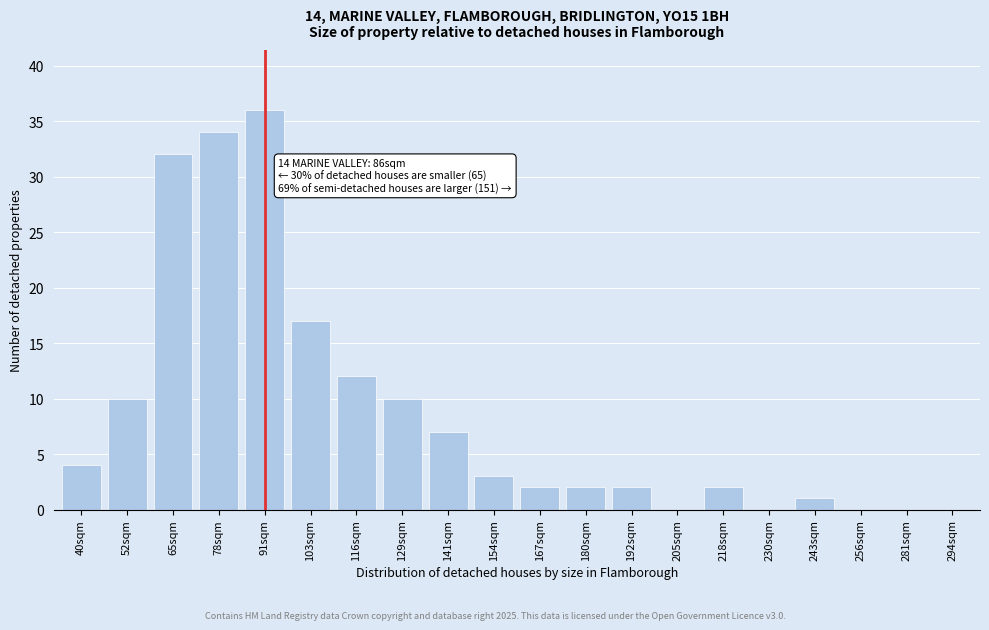

Reading right to left, list all the values displayed in this chart.

294sqm=0	281sqm=0	256sqm=0	243sqm=1	230sqm=0	218sqm=2	205sqm=0	192sqm=2	180sqm=2	167sqm=2	154sqm=3	141sqm=7	129sqm=10	116sqm=12	103sqm=17	91sqm=36	78sqm=34	65sqm=32	52sqm=10	40sqm=4